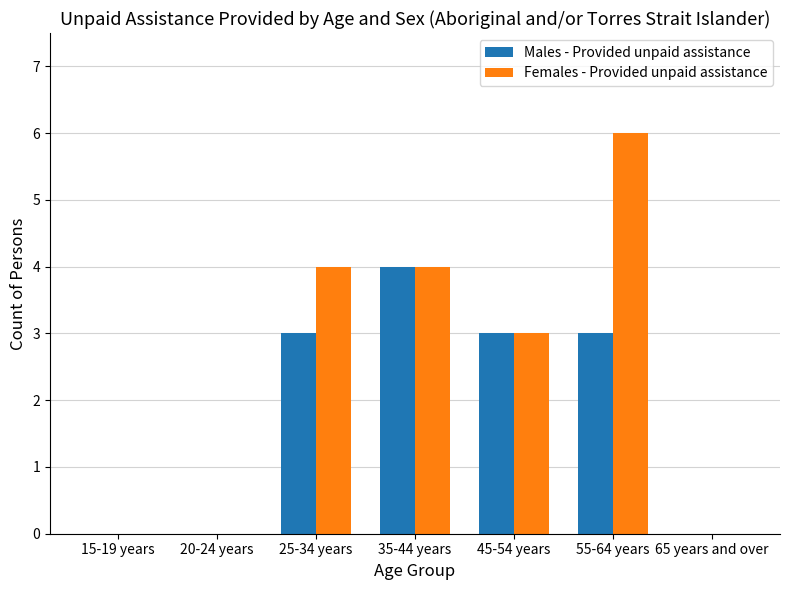

What is the maximum value shown in the chart?

6